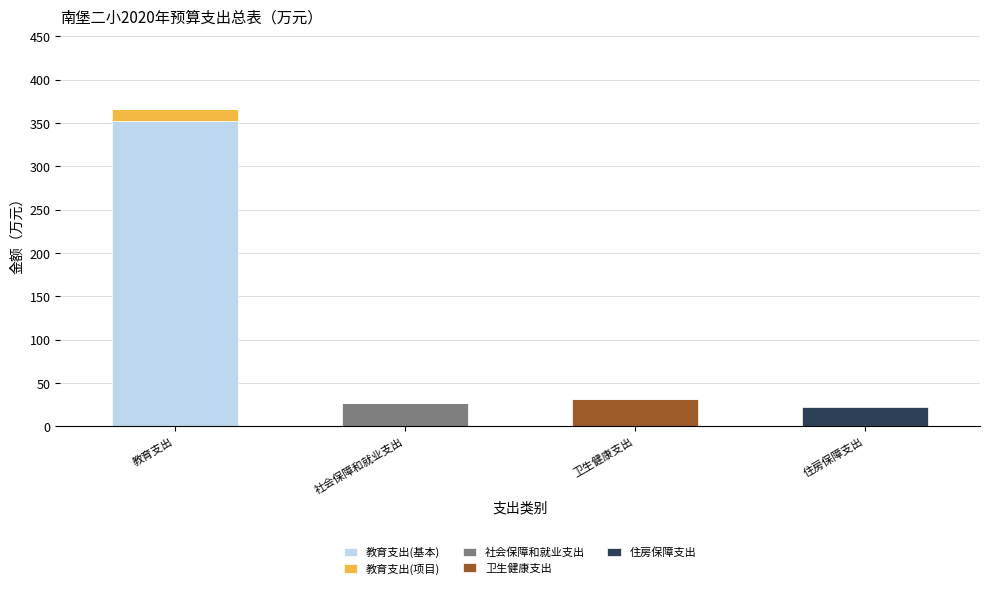

At which category is the sum across all series the highest?

教育支出